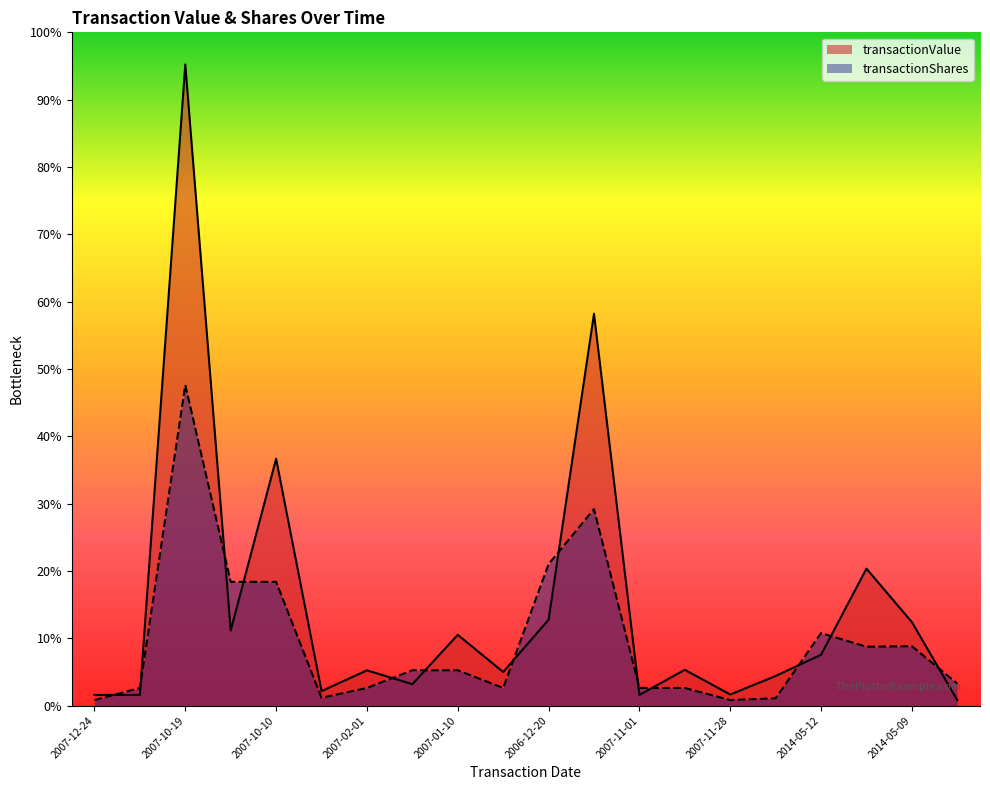

Rank the series at 2007-11-01 from highest to lowest value.

transactionShares, transactionValue